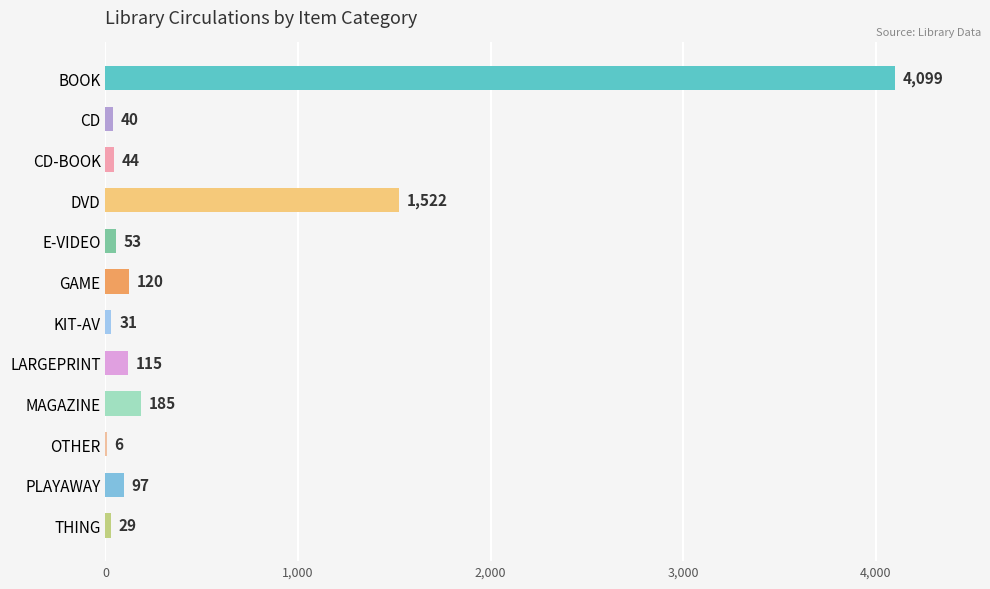

Between GAME and LARGEPRINT, which is larger?

GAME